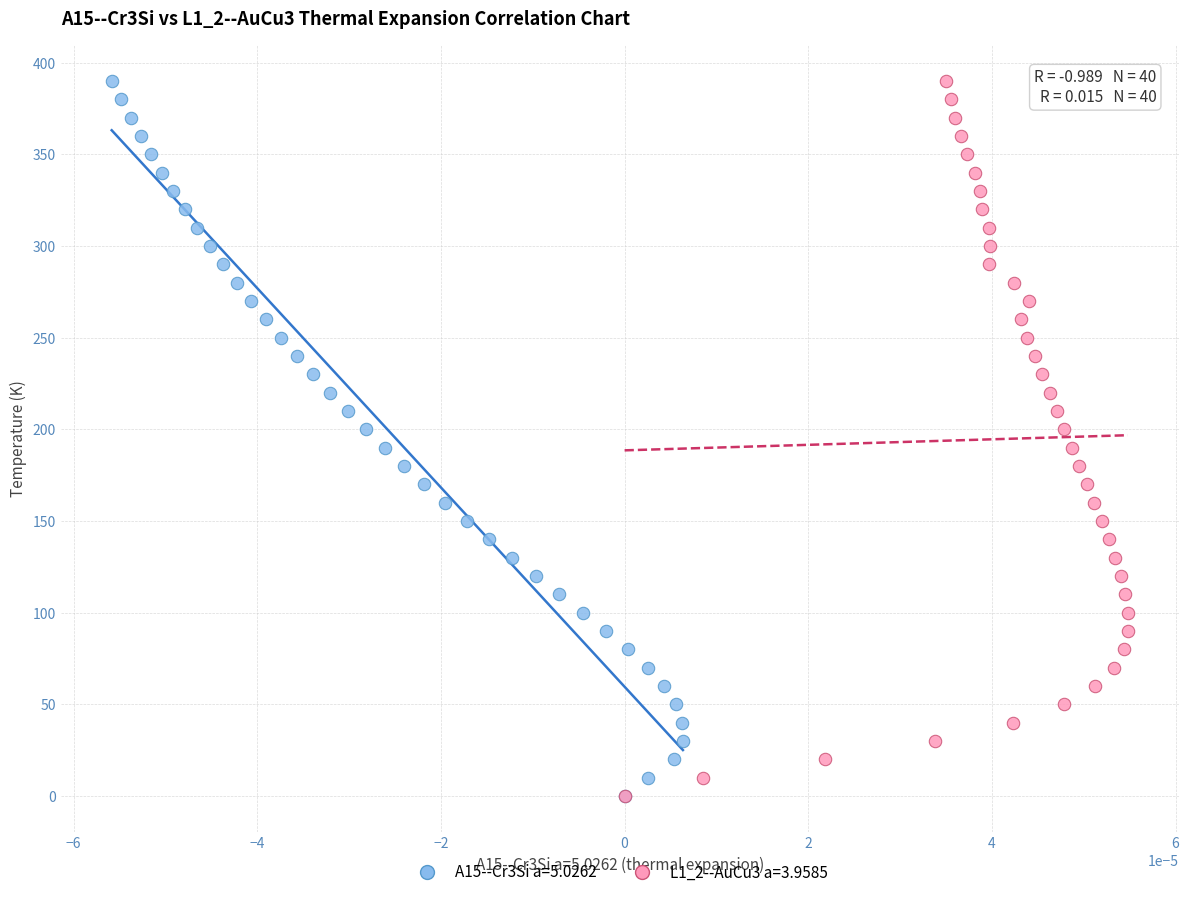

What are all the series names shown in the legend?

A15--Cr3Si a=5.0262, L1_2--AuCu3 a=3.9585